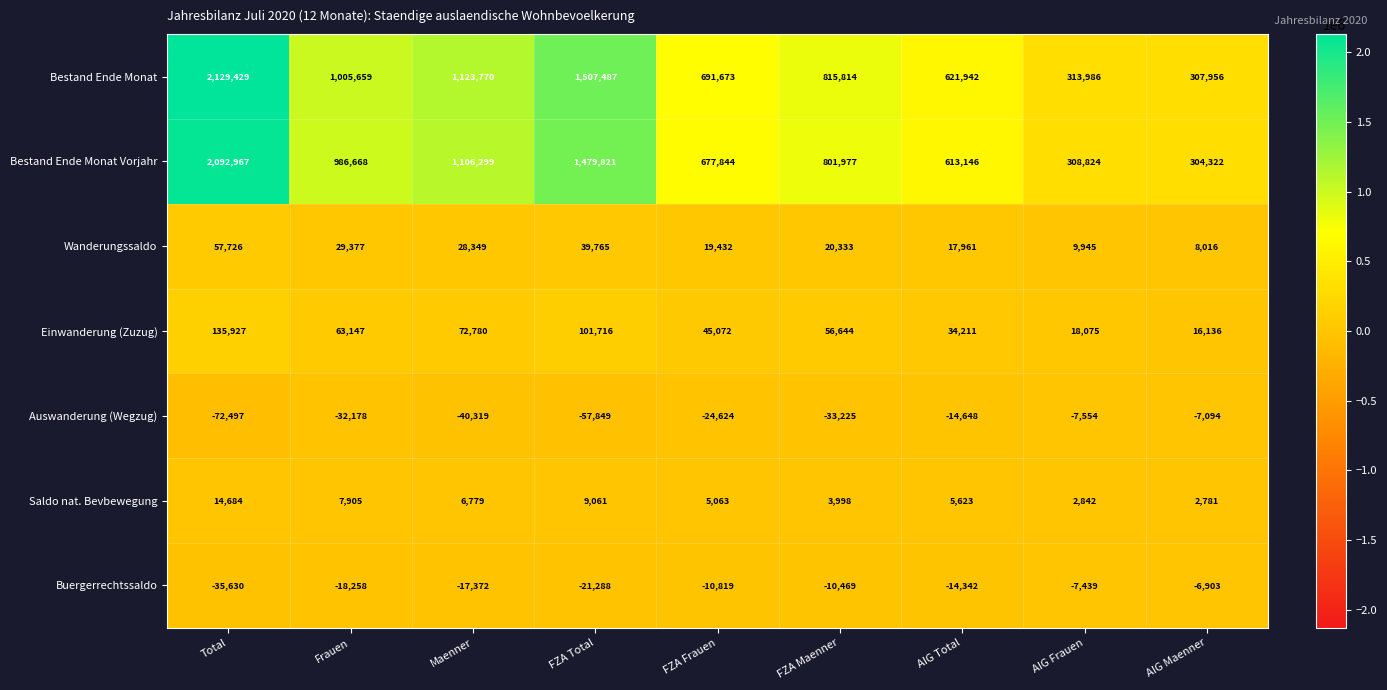

Which label corresponds to the largest value in the chart?

Total